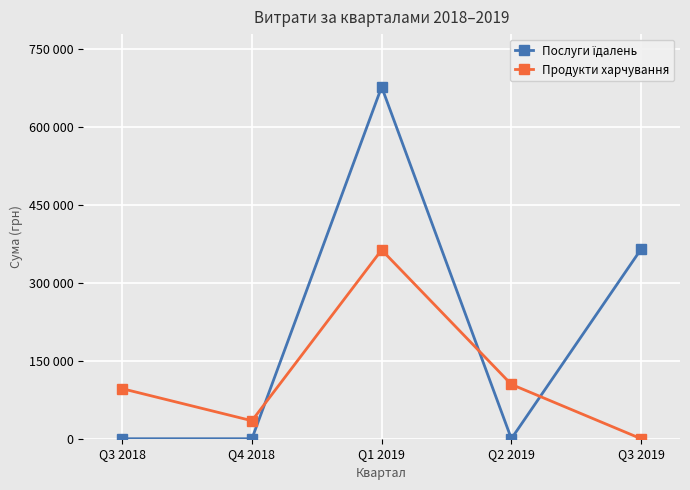

Is this an area chart (filled region under the line)?

No